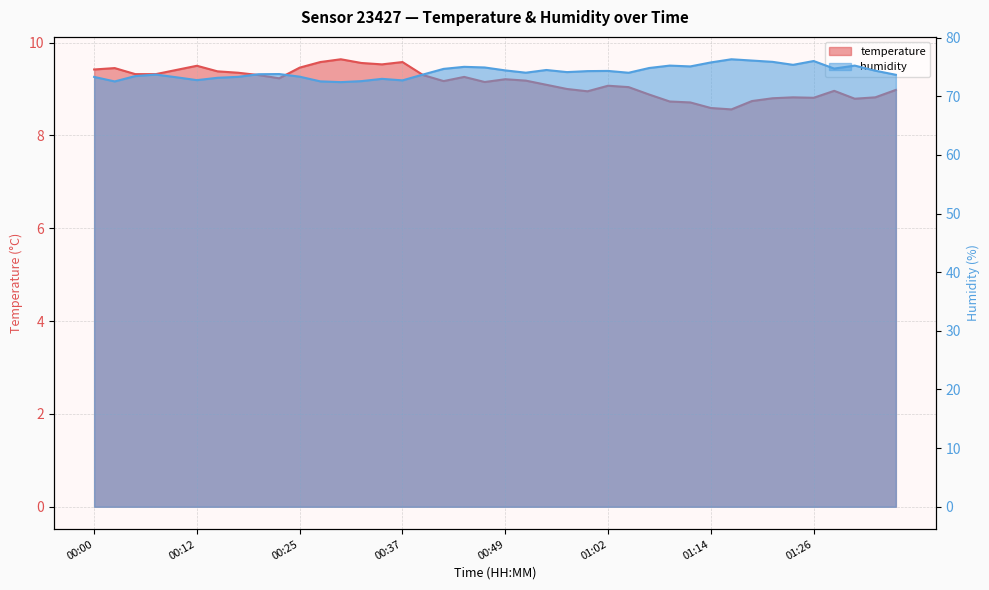

What value does the temperature series have at 00:27?

9.6